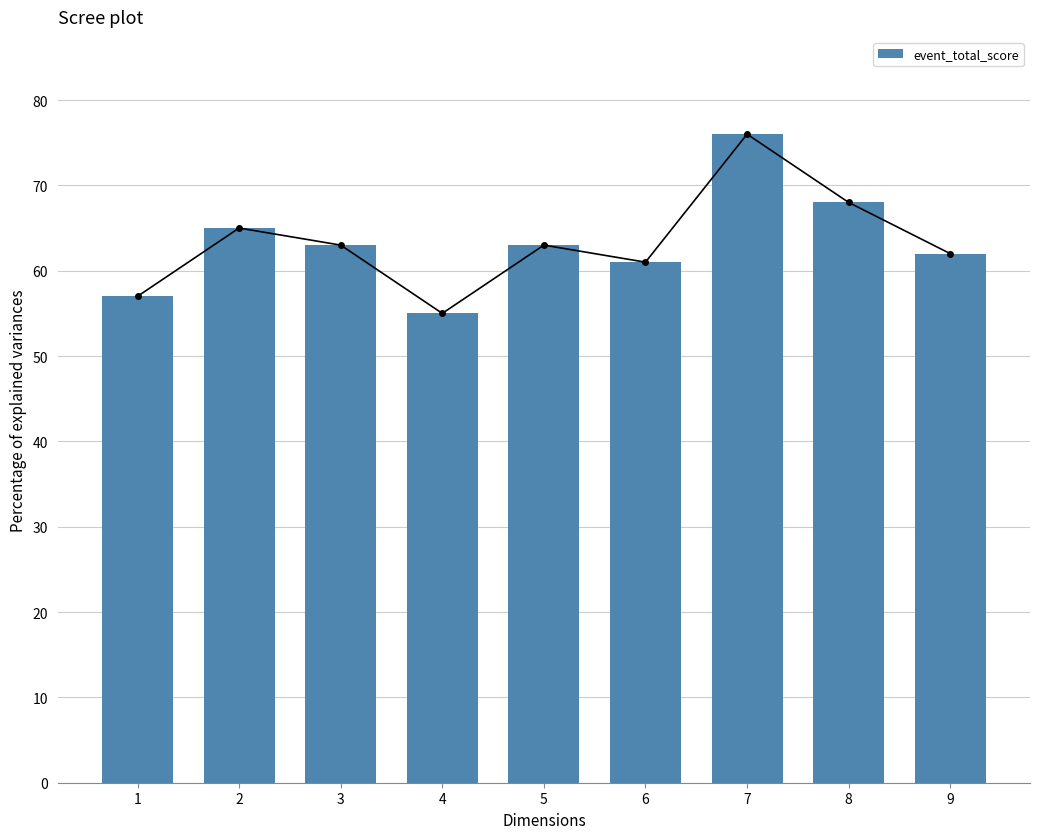

What is the difference between the maximum and second lowest values?

19